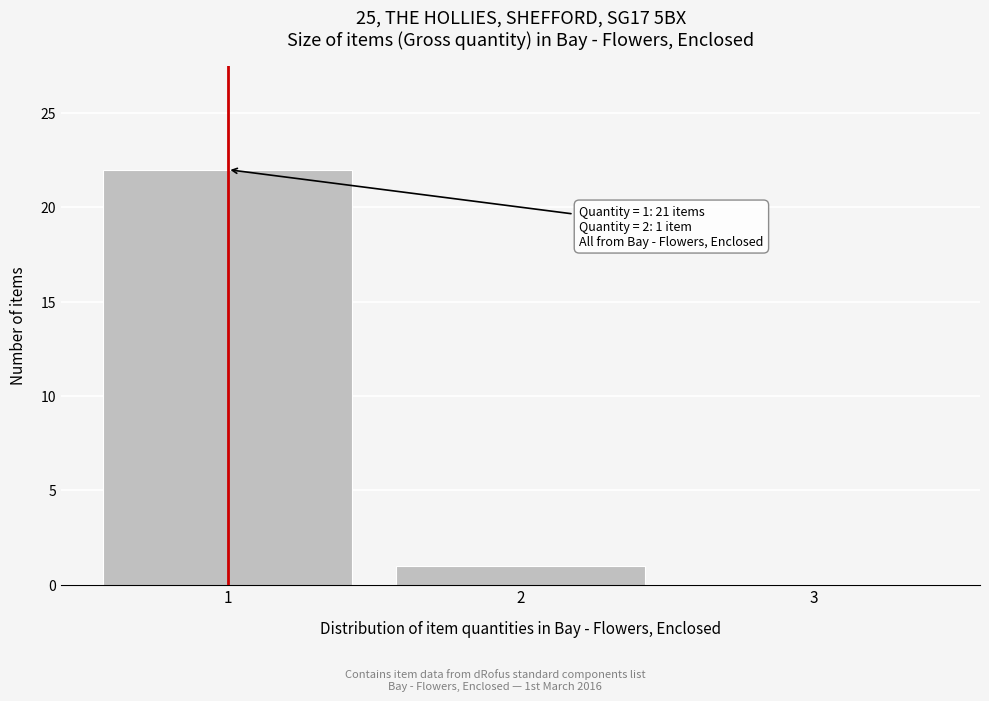

Reading left to right, transcribe all the data shown in this chart.

1=22	2=1	3=0